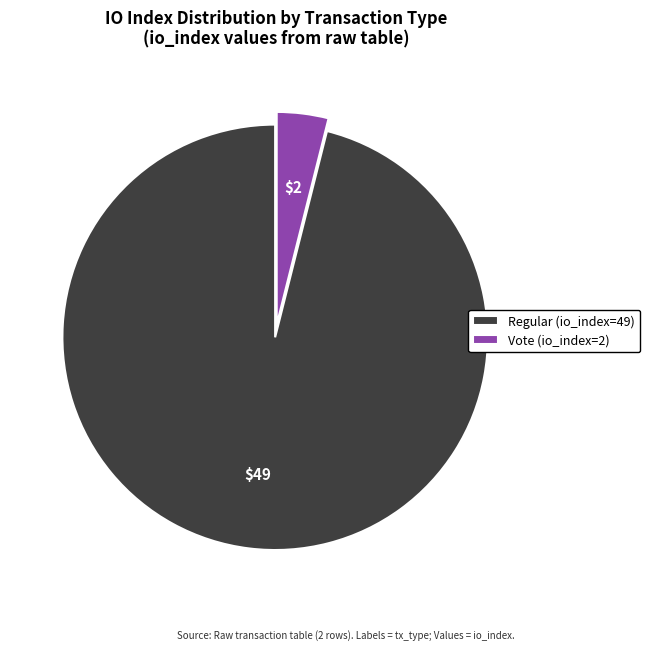

Which has a higher value, Regular (io_index=49) or Vote (io_index=2)?

Regular (io_index=49)